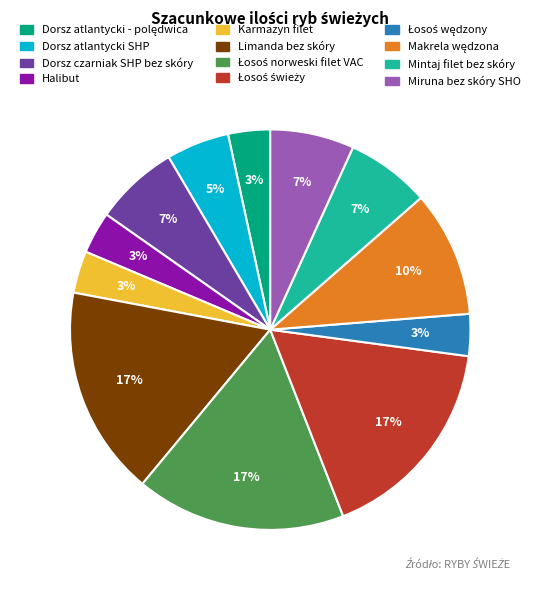

How many segments does this pie chart have?

12